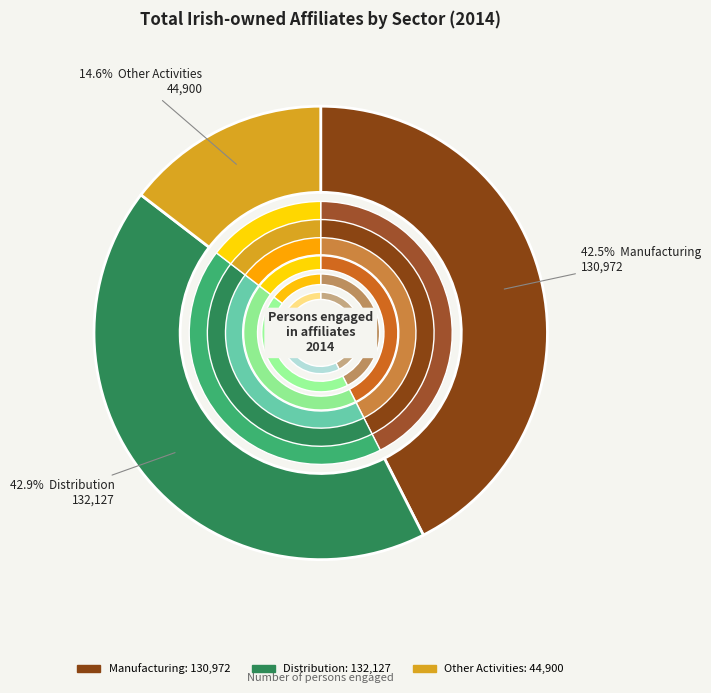

What is the largest slice in the pie chart?

Distribution